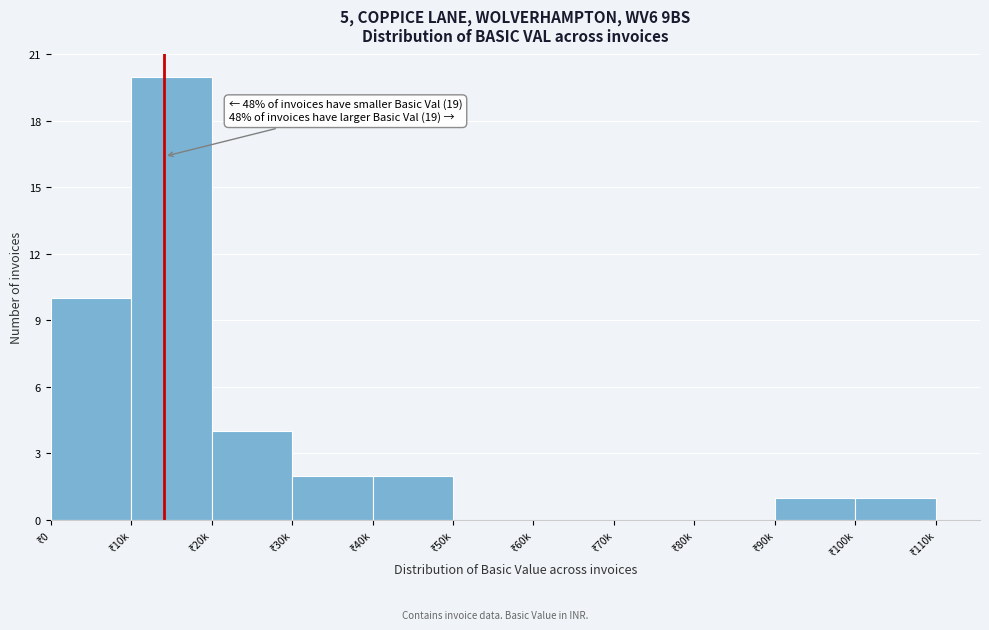

What is the greatest value displayed?

20